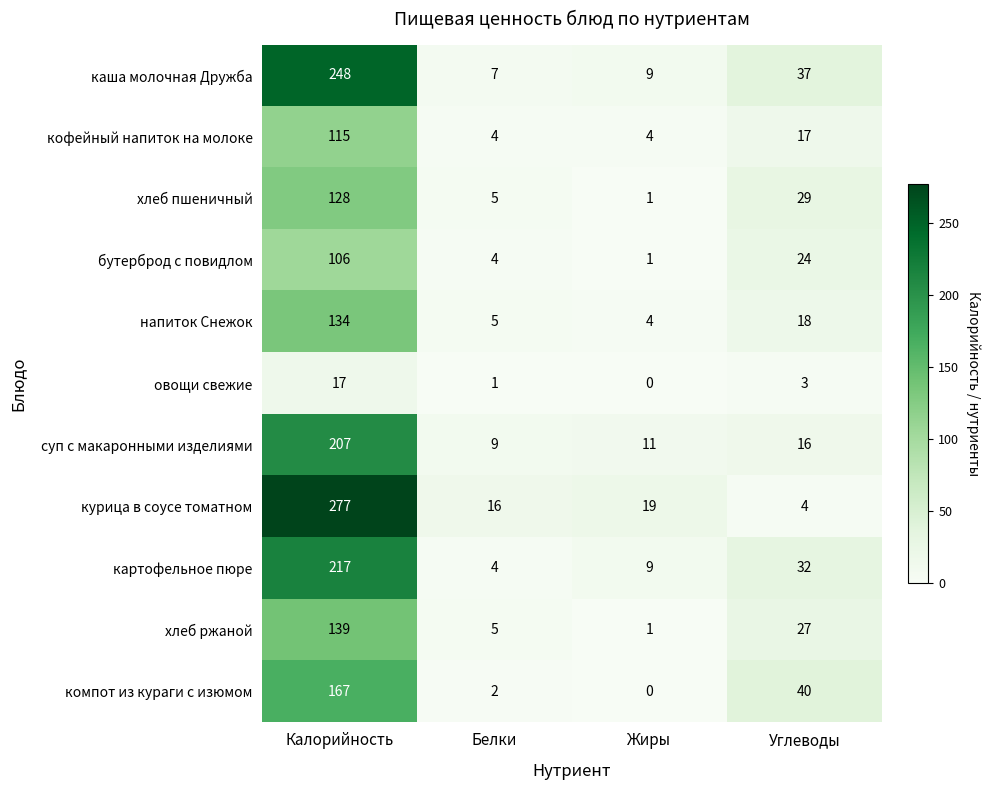

Count the number of categories in the chart.

4